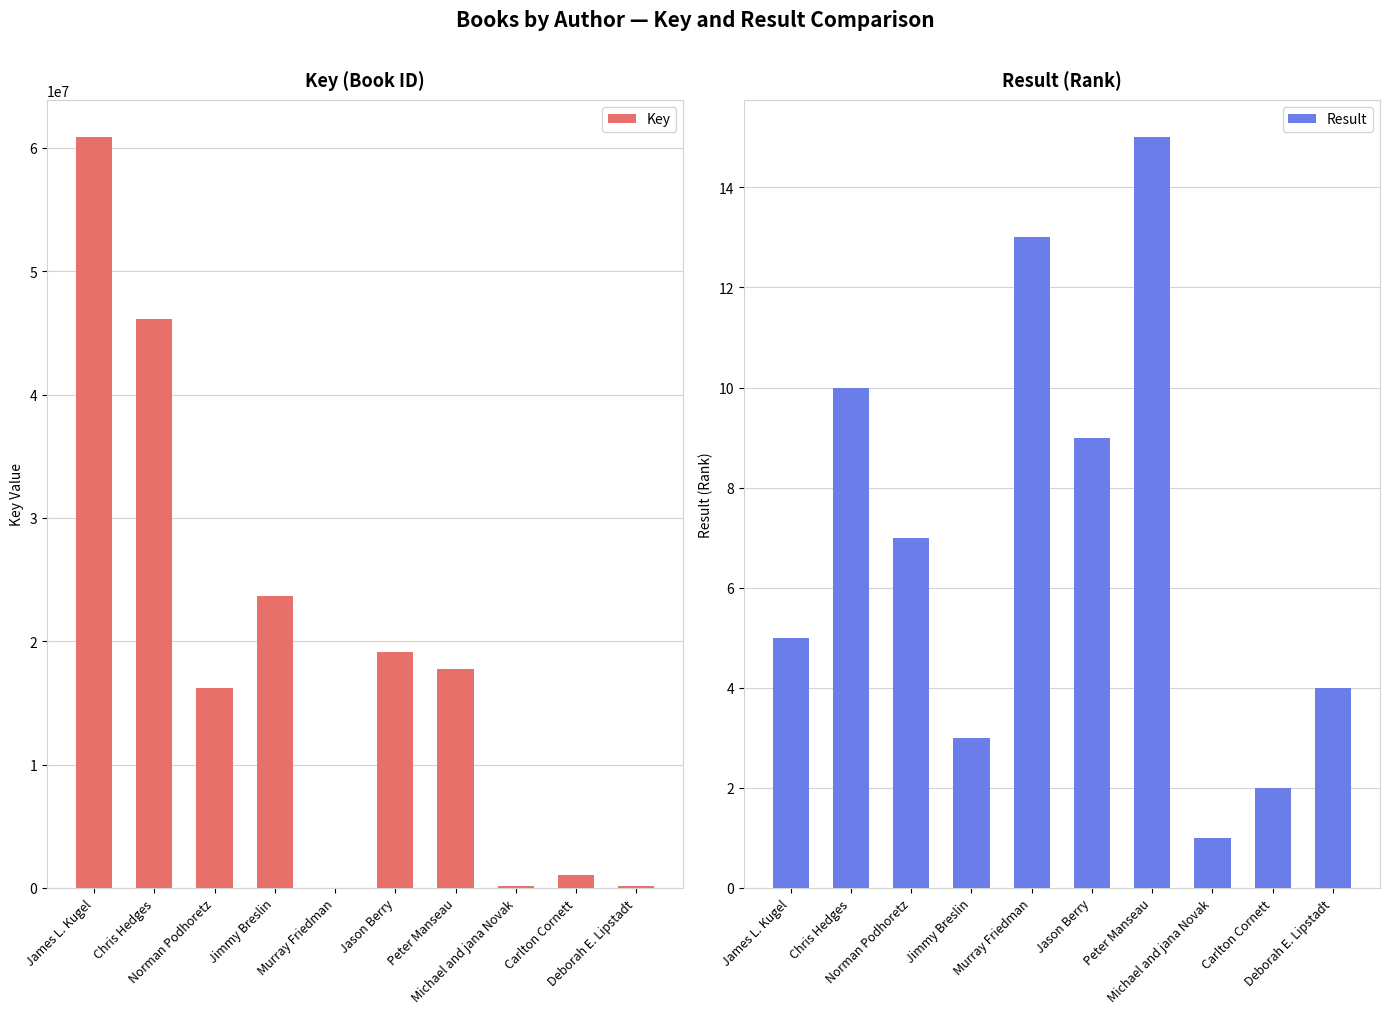

The value of Result at Chris Hedges is 10. True or false?

True